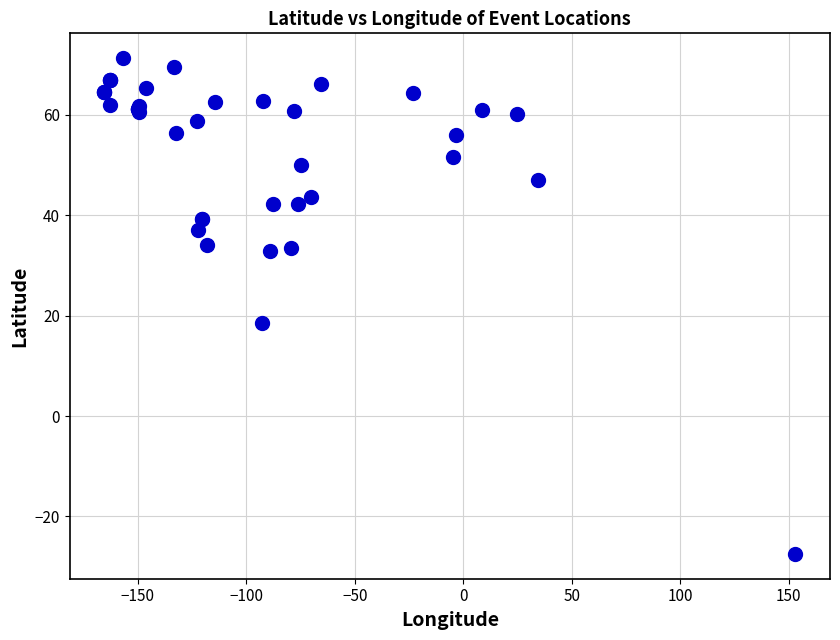

What Y value in the scatter plot is closest to 21?

18.6